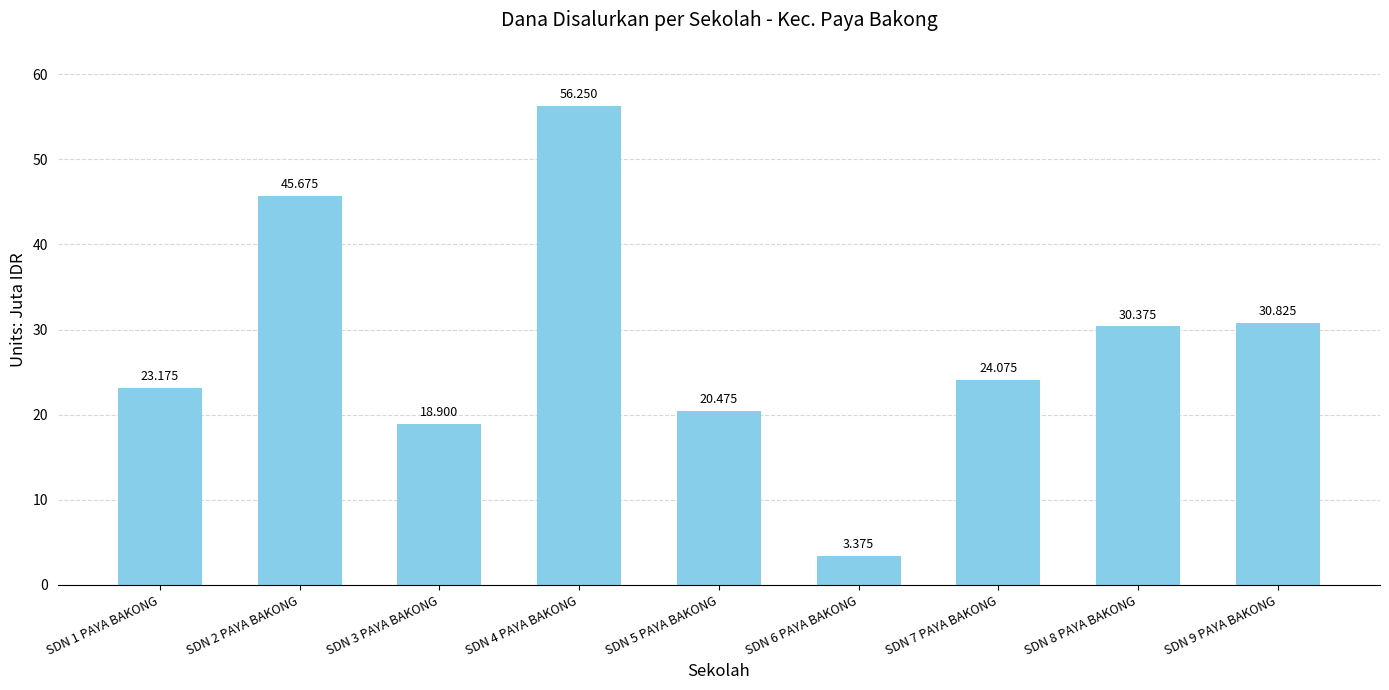

At which category does the chart reach its minimum across all series?

SDN 6 PAYA BAKONG